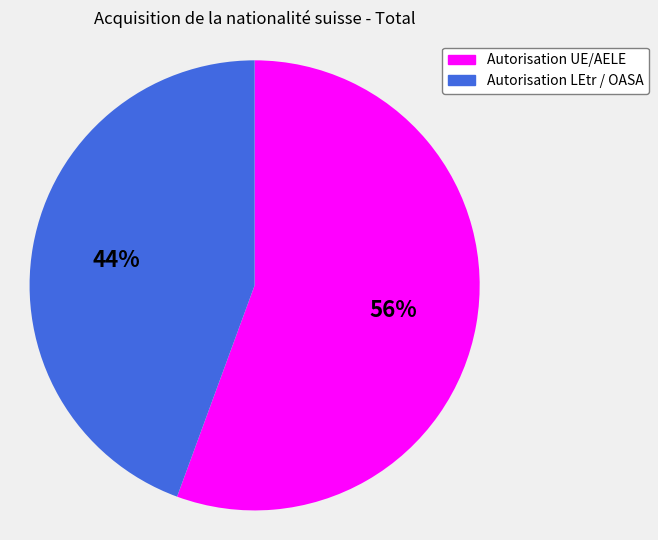

To the nearest percent, what percentage of the pie is Autorisation LEtr / OASA?

44%